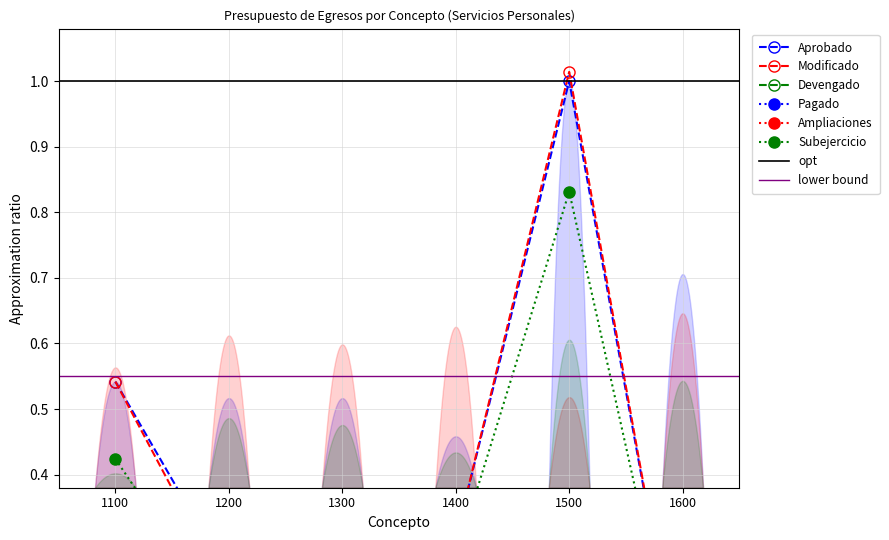

Is it true that Subejercicio equals 0.2 at 1400?

False